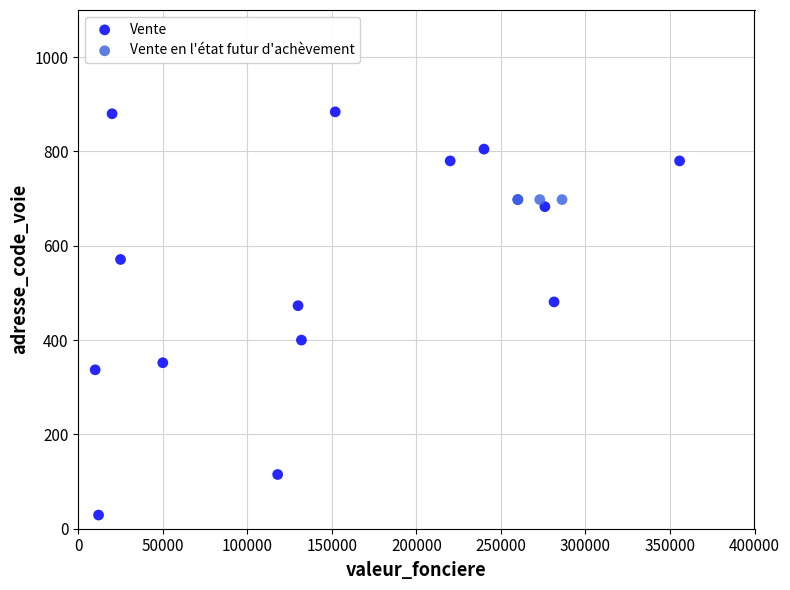

Which series reaches the maximum Y coordinate?

Vente